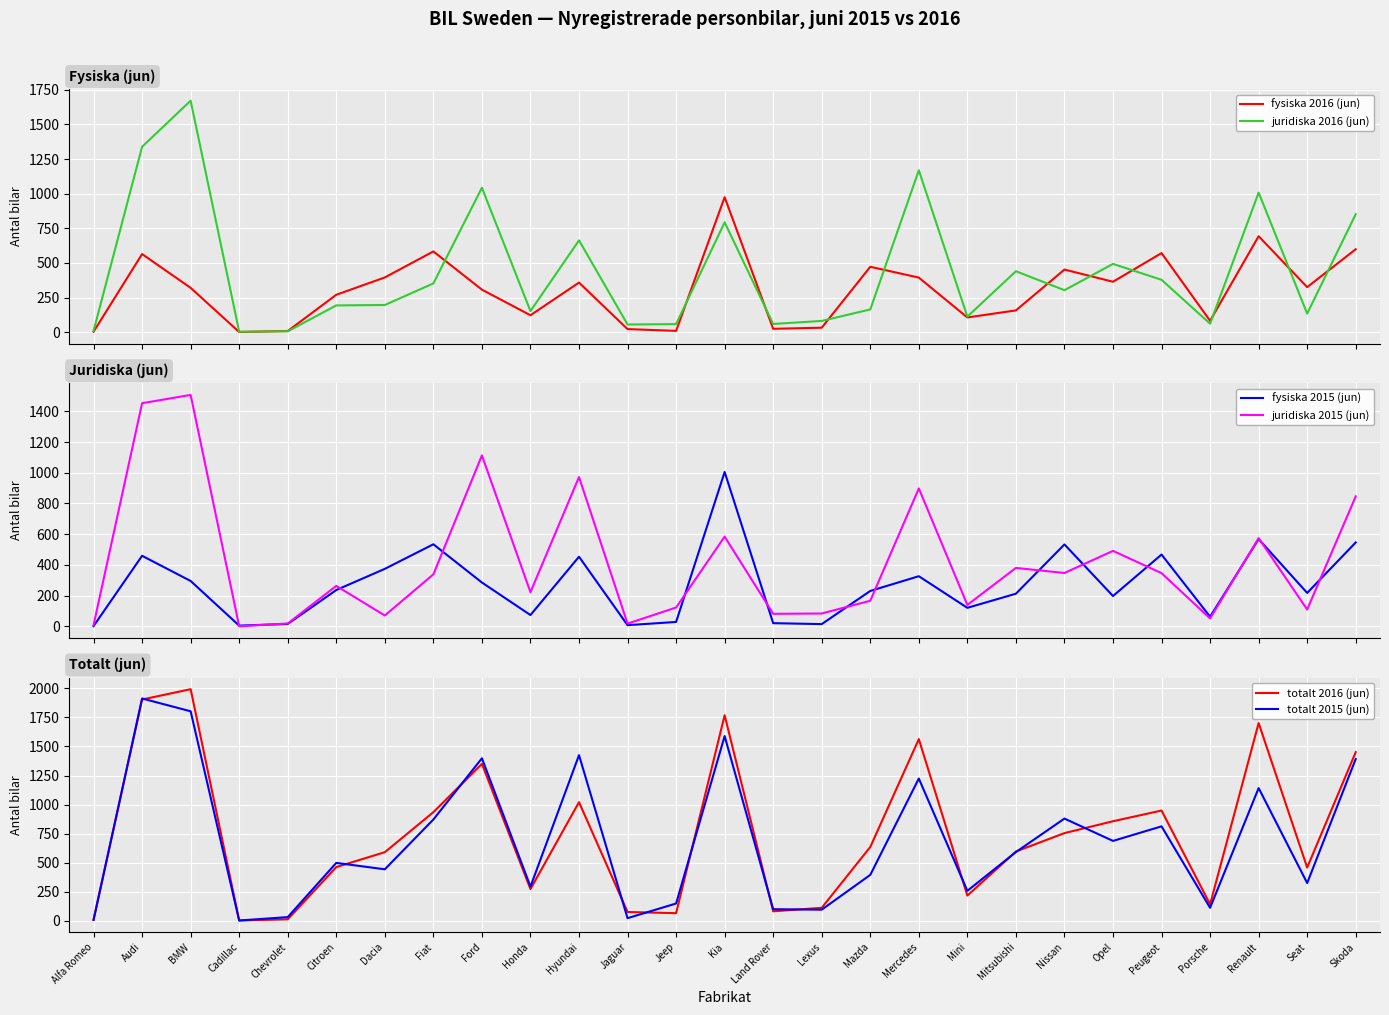

What is the difference between the fysiska 2016 (jun) values at Jaguar and Fiat?

561